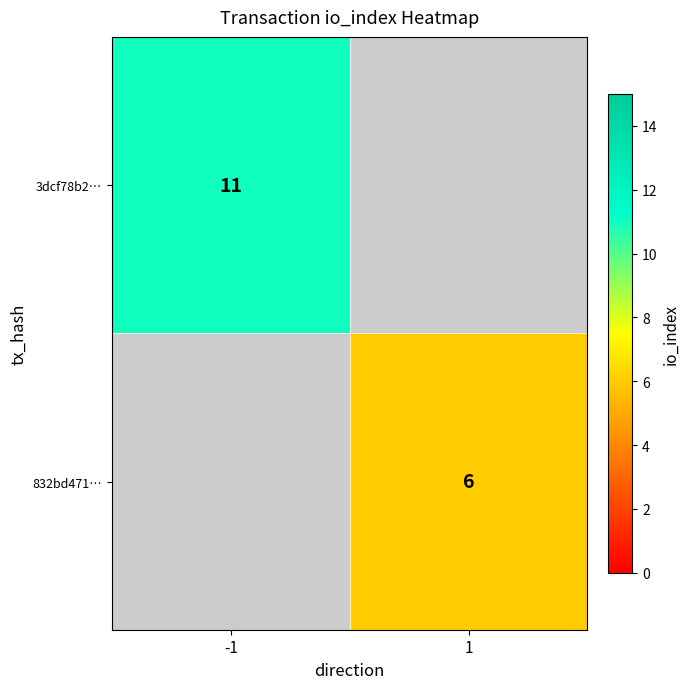

True or false: 832bd471… has a value of 4 at 1.

False